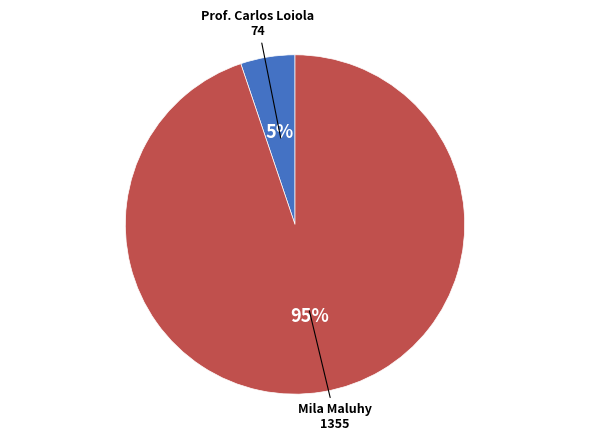

To the nearest percent, what is the difference between the largest and smallest slice percentages?

90%